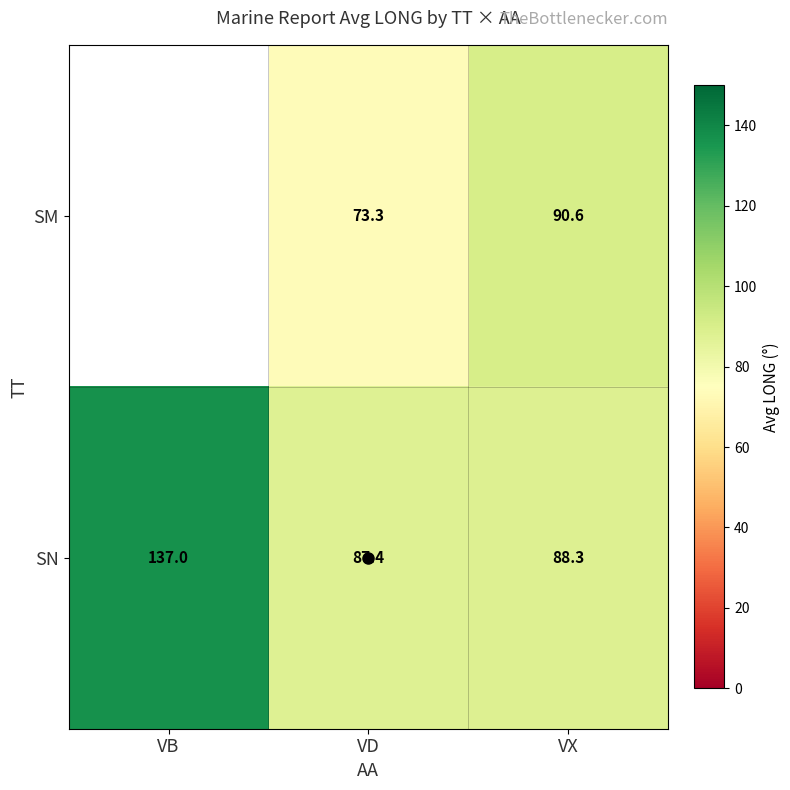

What is the difference between the maximum and minimum values in the SN series?

49.6